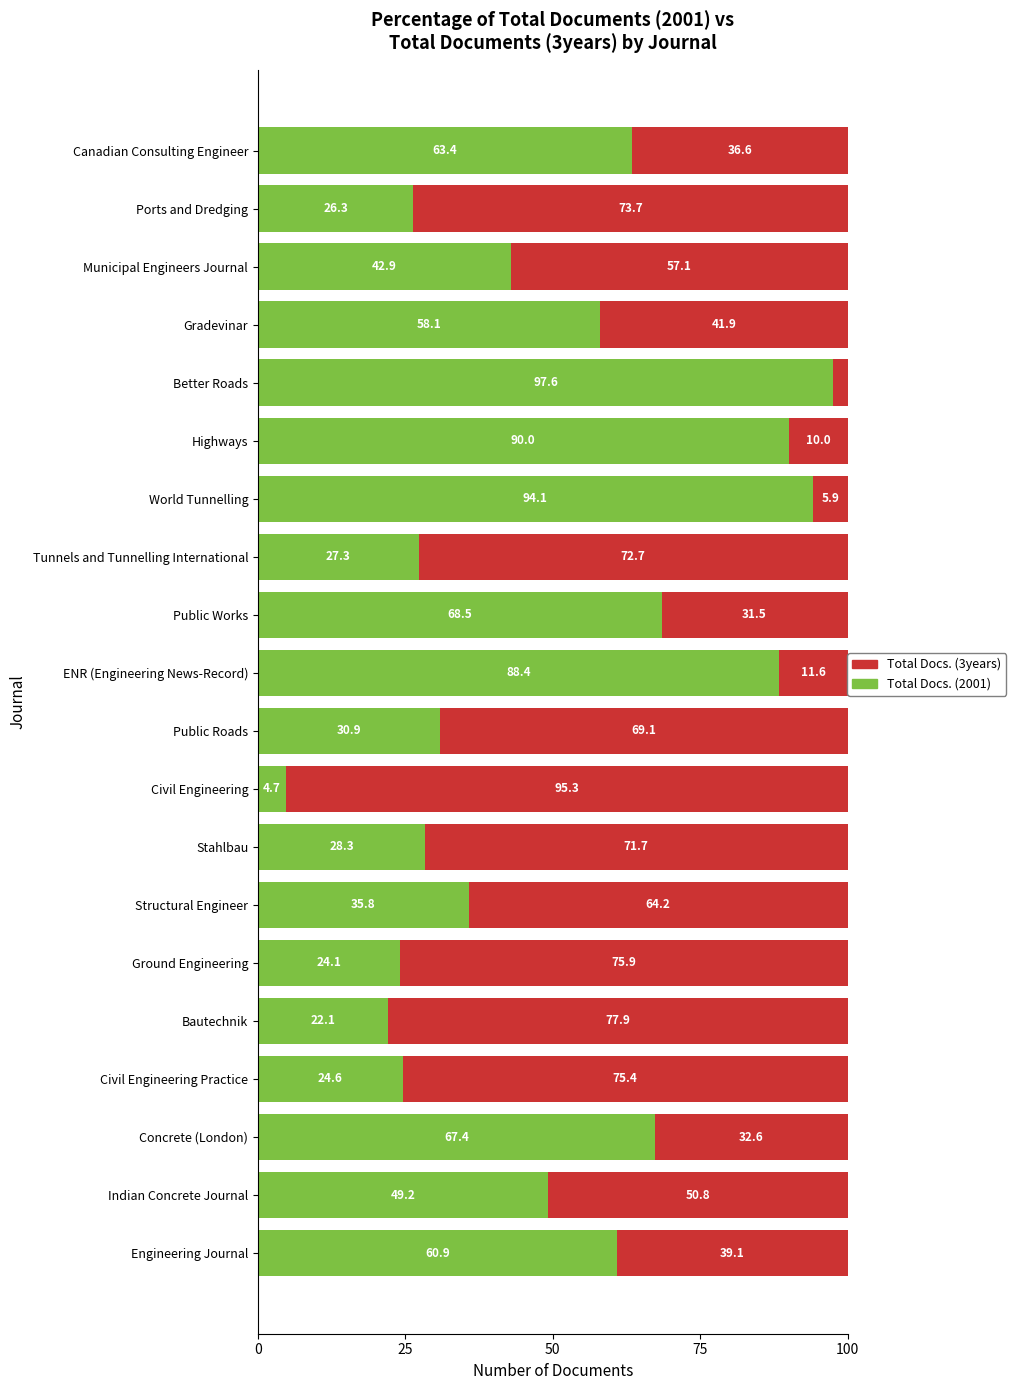

Rank the categories by Total Docs. (2001) value from lowest to highest.

Civil Engineering, Bautechnik, Ground Engineering, Civil Engineering Practice, Ports and Dredging, Tunnels and Tunnelling International, Stahlbau, Public Roads, Structural Engineer, Municipal Engineers Journal, Indian Concrete Journal, Gradevinar, Engineering Journal, Canadian Consulting Engineer, Concrete (London), Public Works, ENR (Engineering News-Record), Highways, World Tunnelling, Better Roads